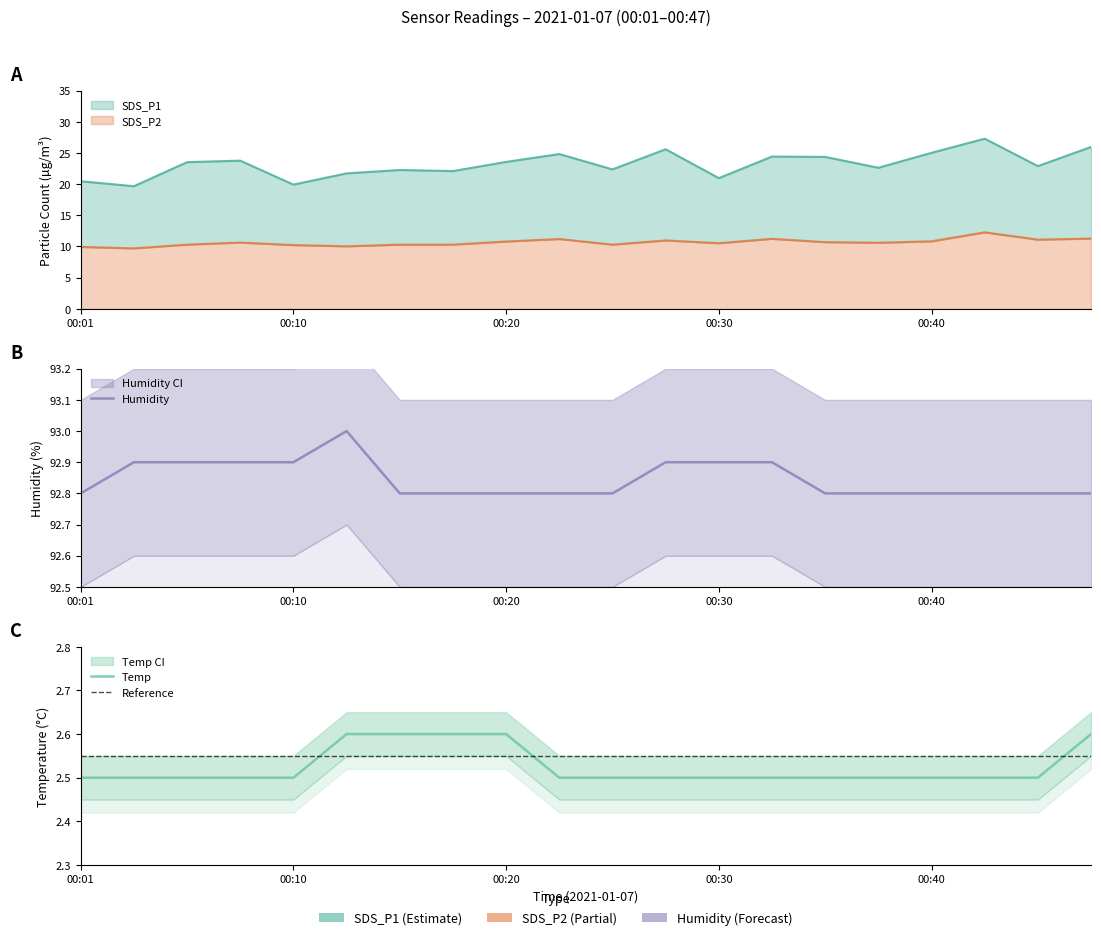

What is the difference between the highest and lowest values at 00:25?

90.3